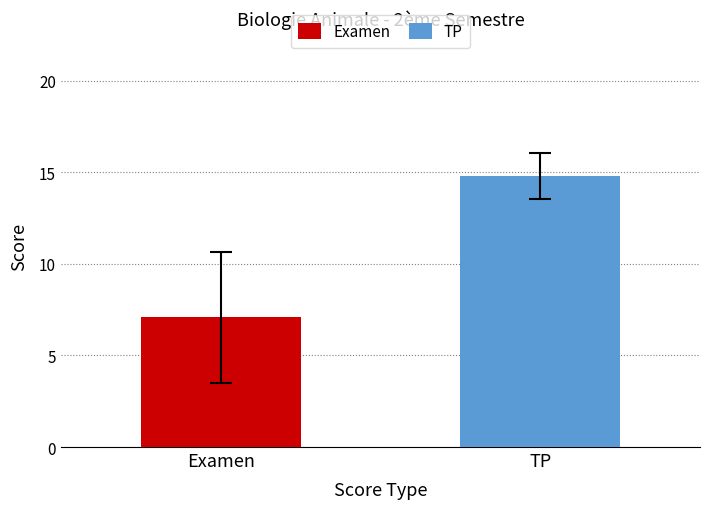

How many series are shown in this chart?

2